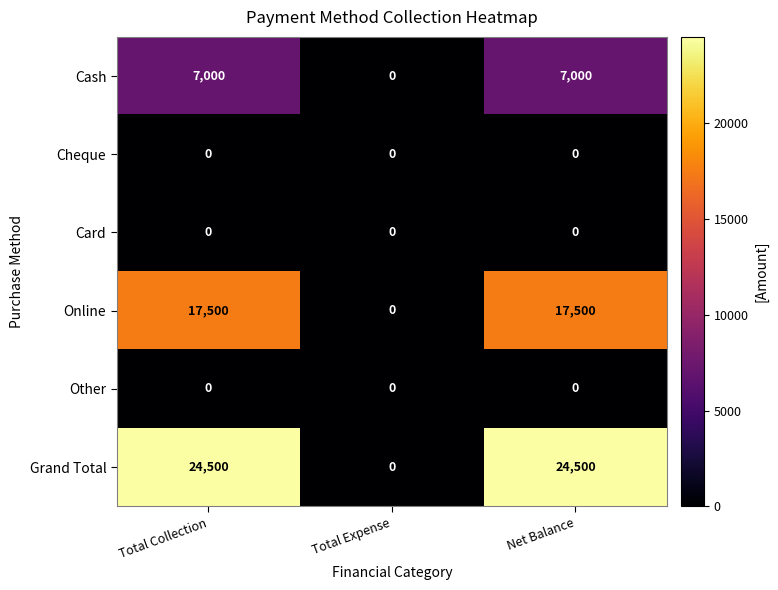

Reading right to left, extract all data points from this chart.

Cash: 7000	0	7000
Cheque: 0	0	0
Card: 0	0	0
Online: 17500	0	17500
Other: 0	0	0
Grand Total: 24500	0	24500